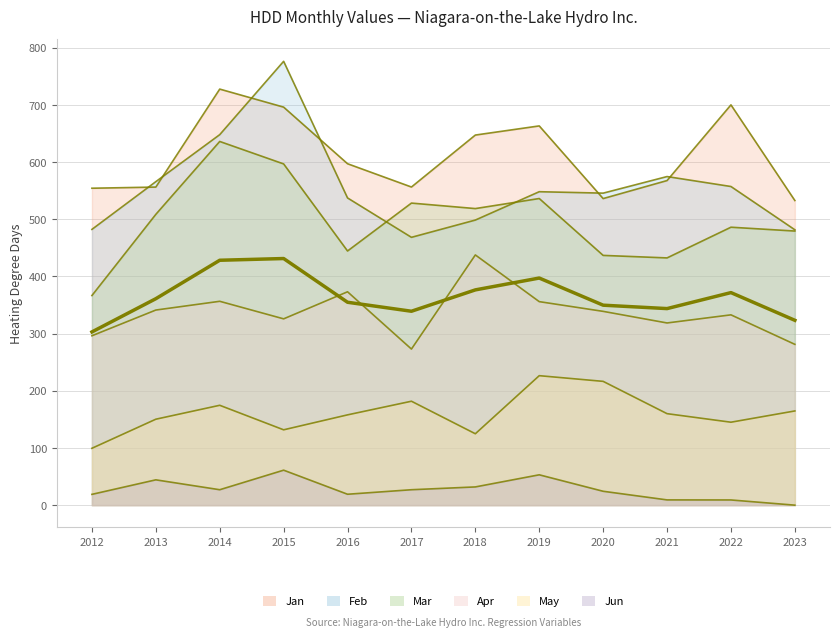

The value of HDD Jan at 2018 is 647.4. True or false?

True